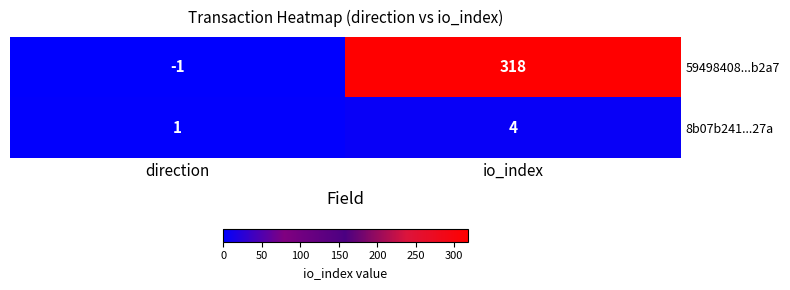

At io_index, list the series in order from smallest to largest.

8b07b241...27a, 59498408...b2a7